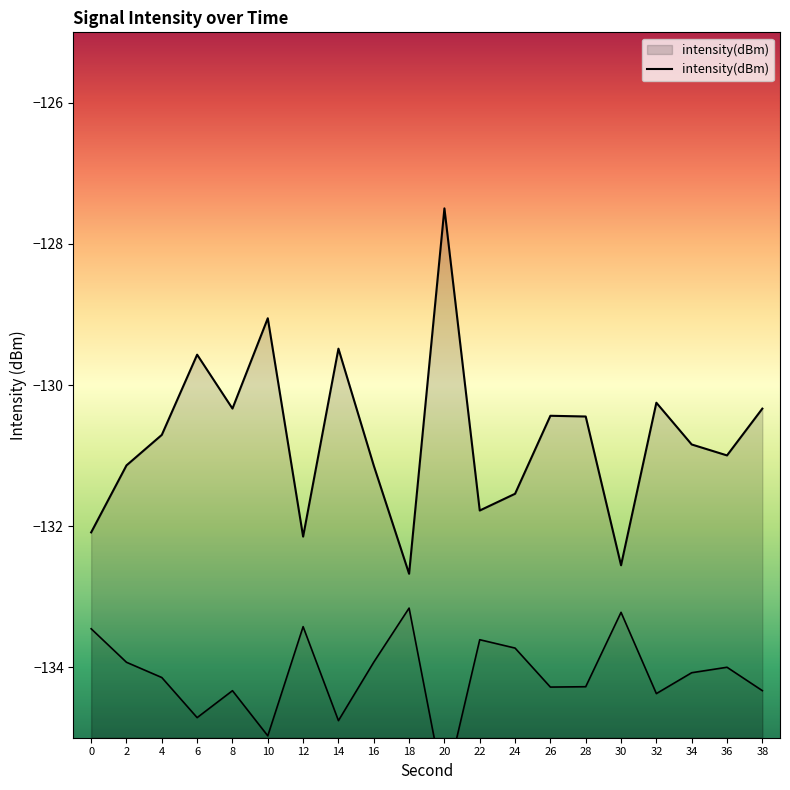

True or false: the data shows -190.6 at 30.

False